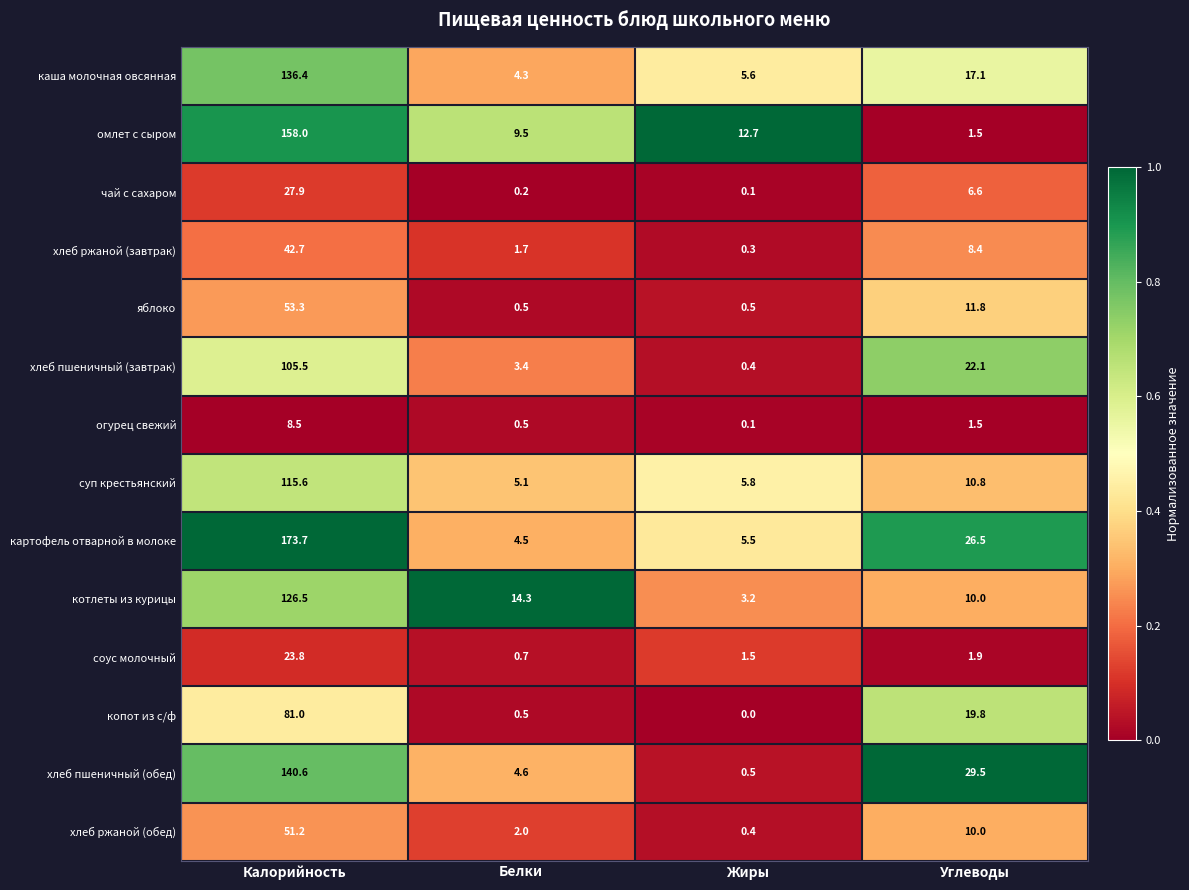

Which series has the largest total across all categories?

картофель отварной в молоке